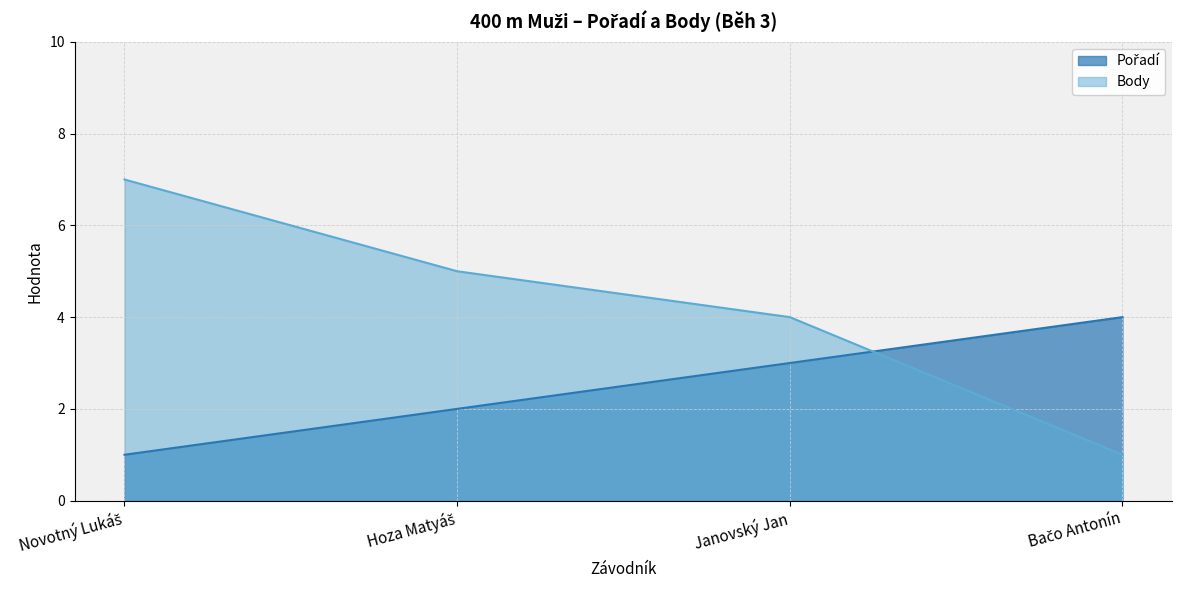

What is the total value across all series at Janovský Jan?

7